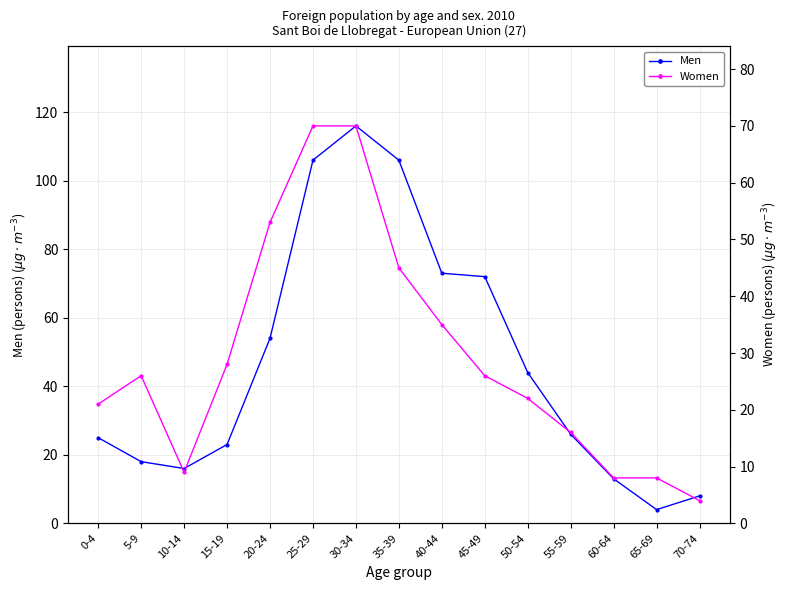

What is the label of the 7th point from the left?

30-34